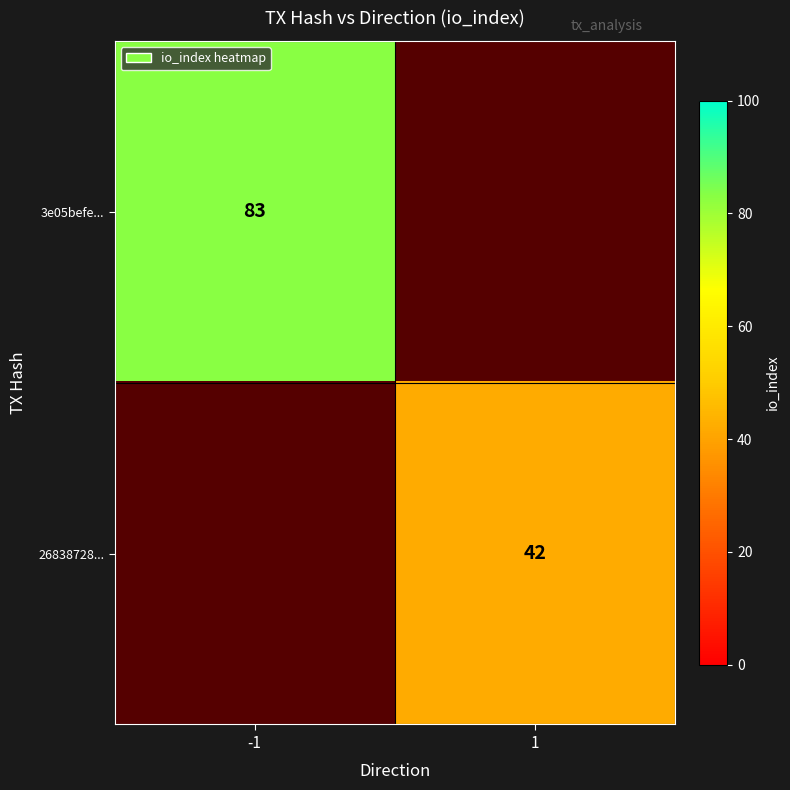

True or false: 26838728... has a value of 42 at 1.

True